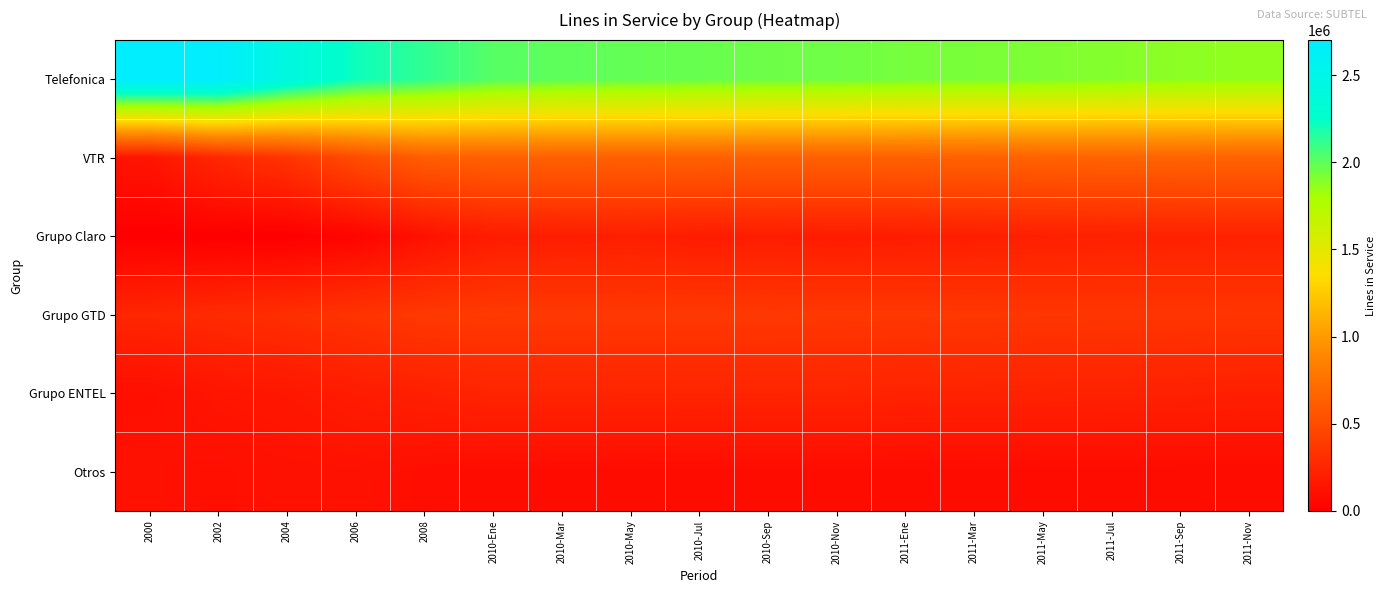

At how many categories does at least one series exceed 1568448?

17